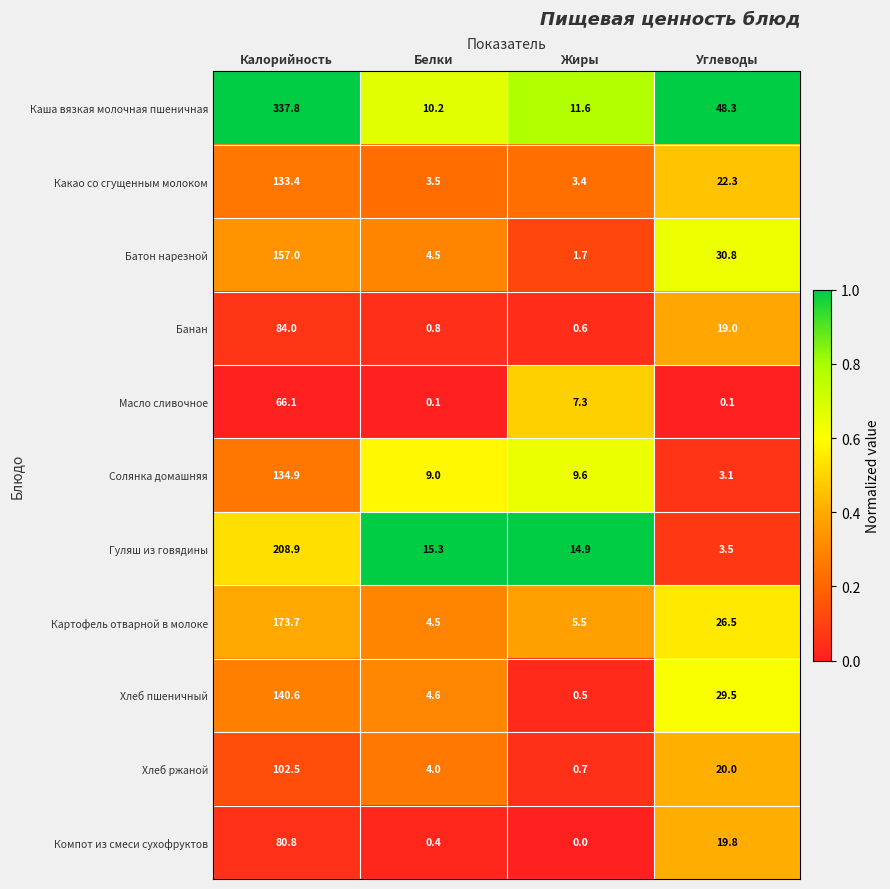

At how many categories does at least one series exceed 0?

4